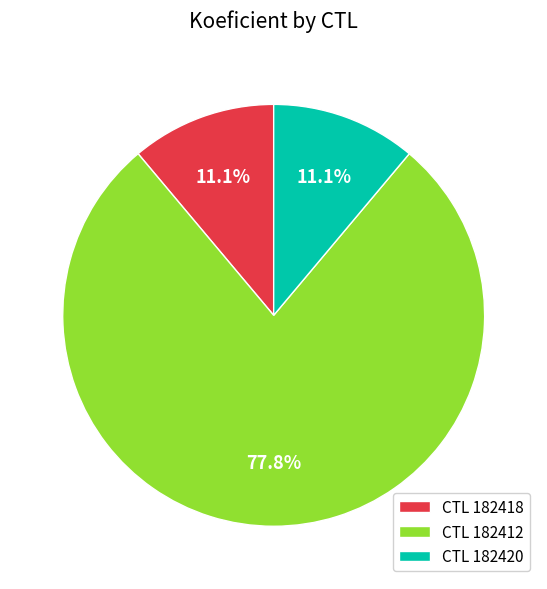

What is the total percentage of CTL 182418 and CTL 182412?

88.9%